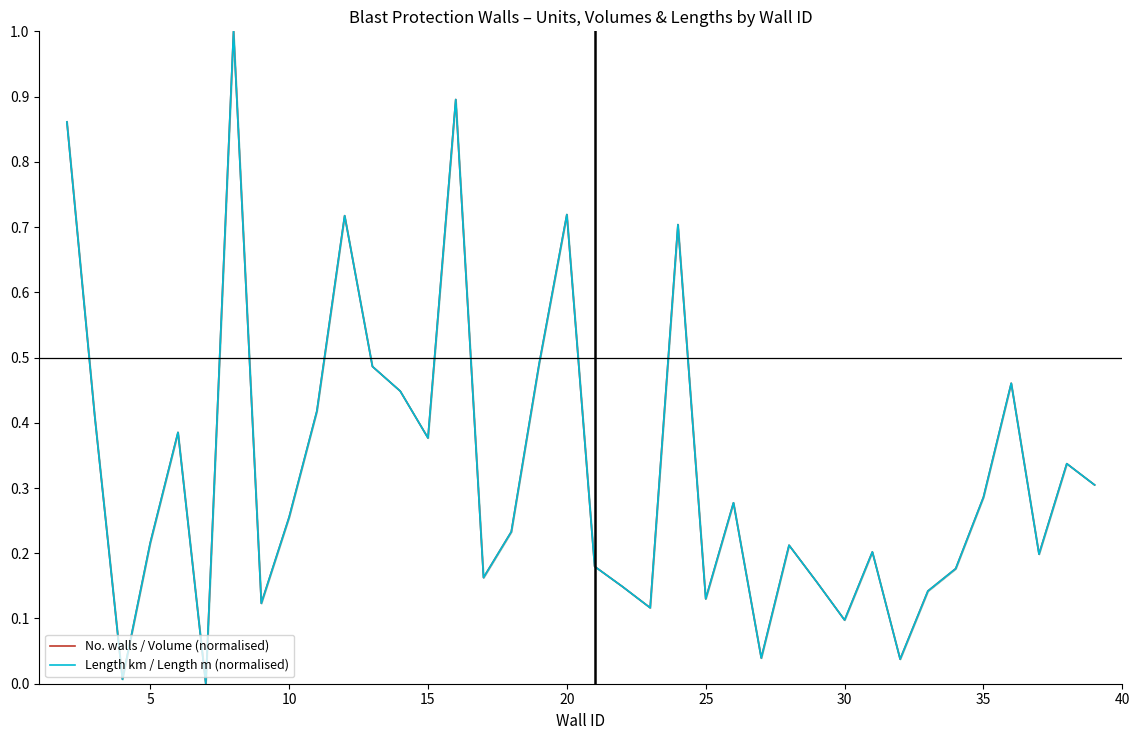

What is the maximum value for No. walls / Volume (normalised)?

1.0